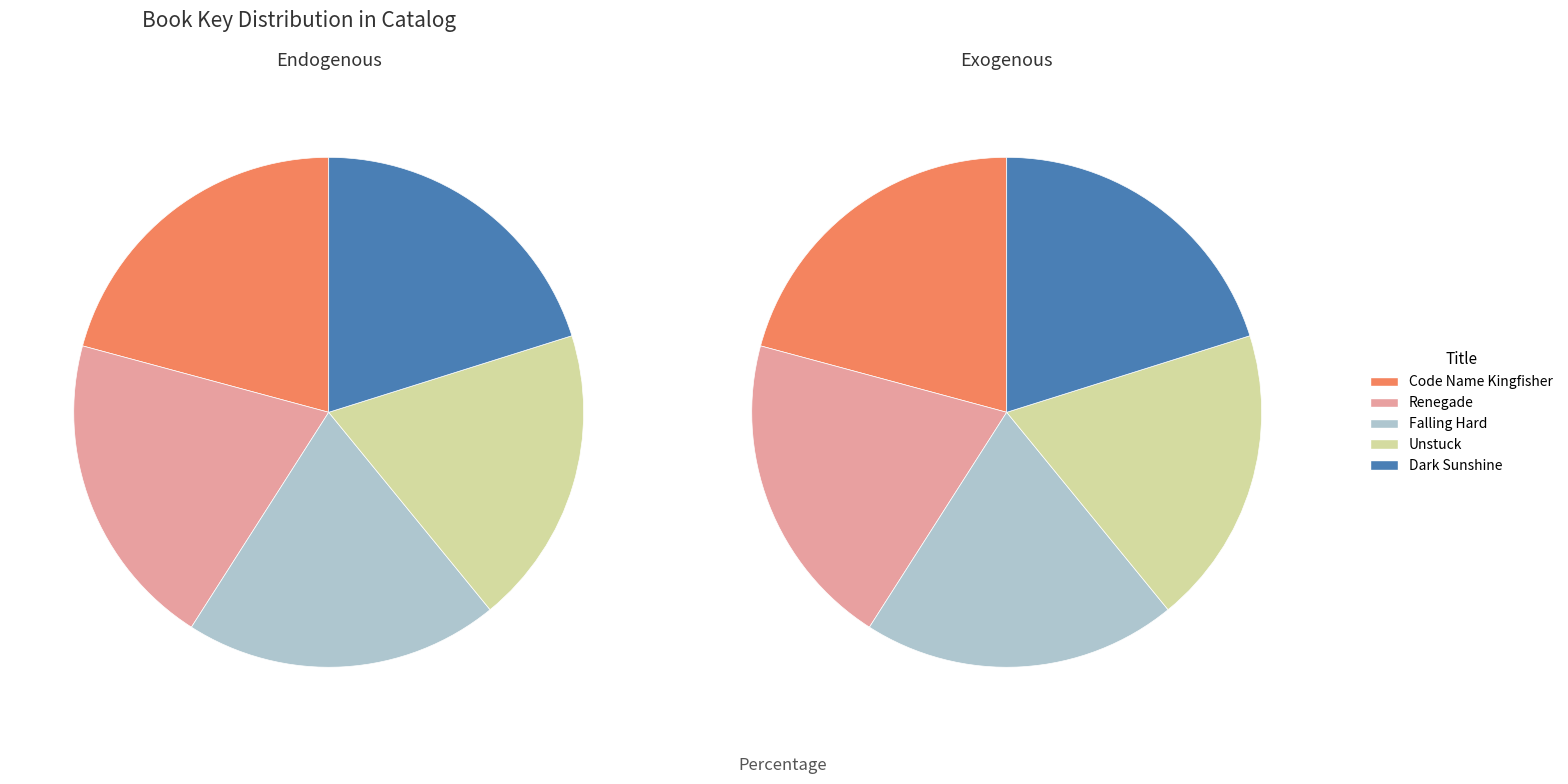

Combined, what portion of the pie is Falling Hard and Renegade?

40.1%